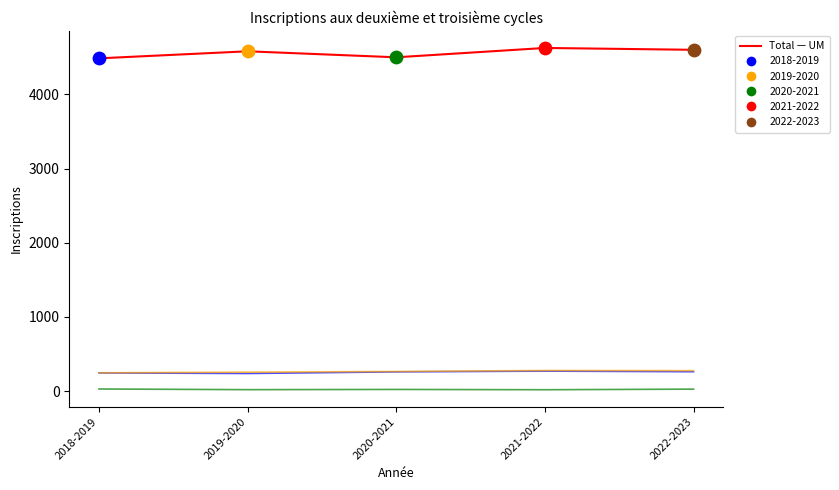

What is the total value across all series at 2020-2021?

5044